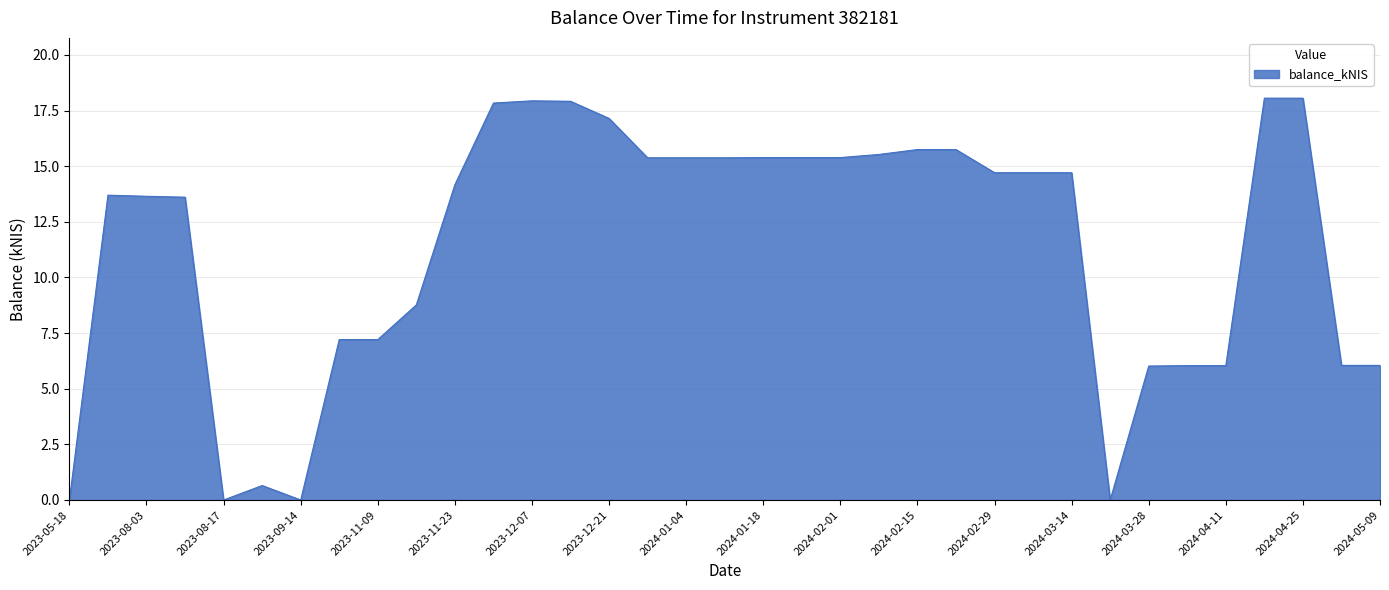

What is the difference between the maximum and minimum values?

18.1